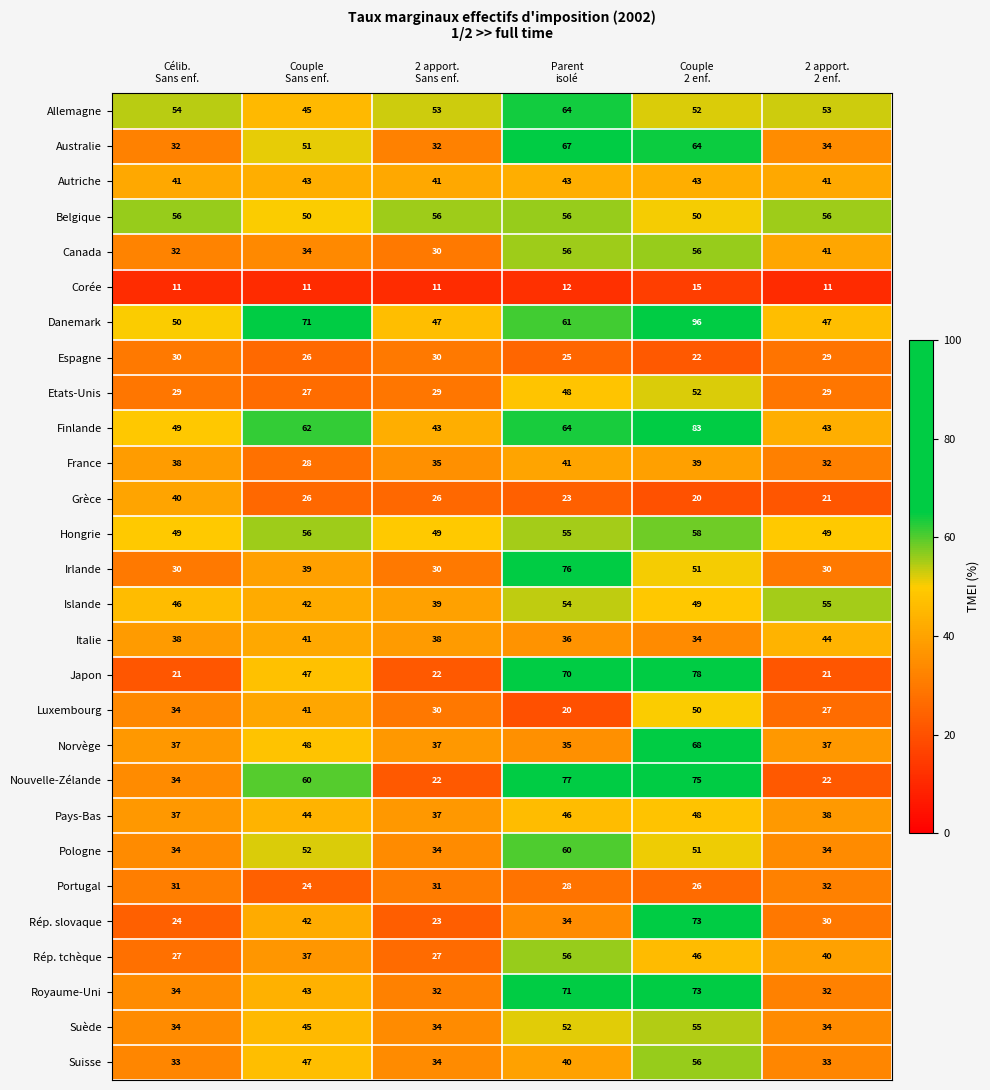

What is the difference between the second highest and minimum values in the Allemagne series?

9